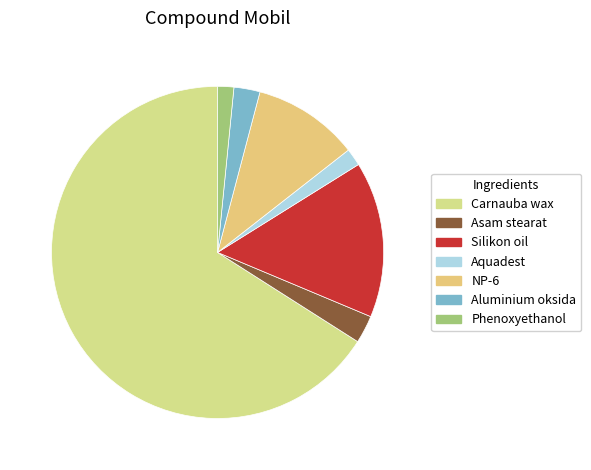

What is the largest slice in the pie chart?

Carnauba wax